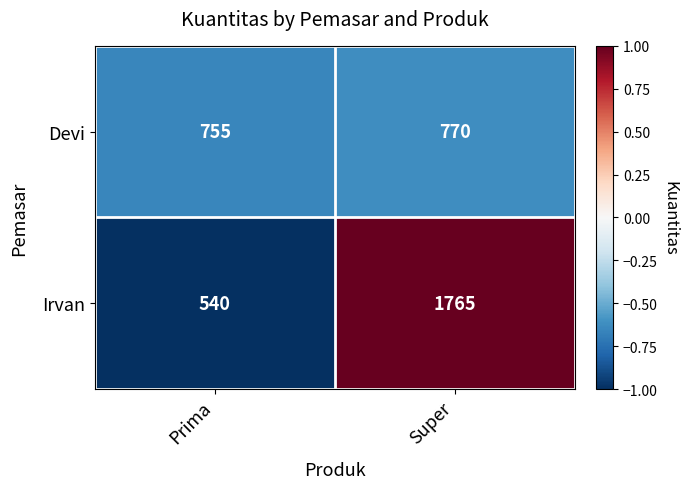

Rank the categories by Irvan value from lowest to highest.

Prima, Super